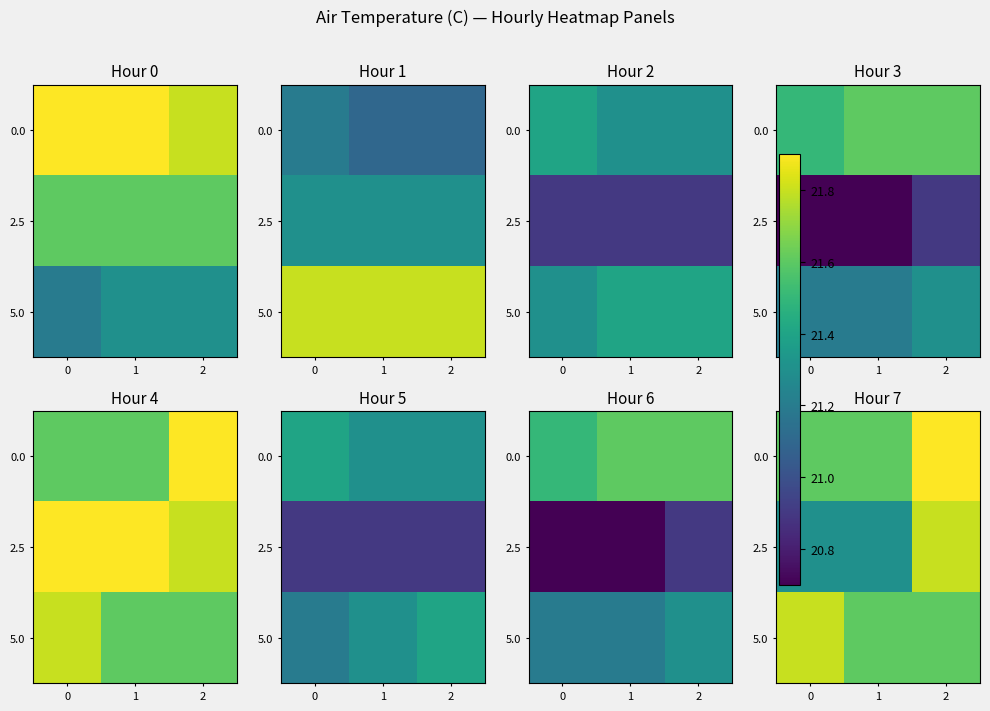

How many distinct data groups are displayed?

3